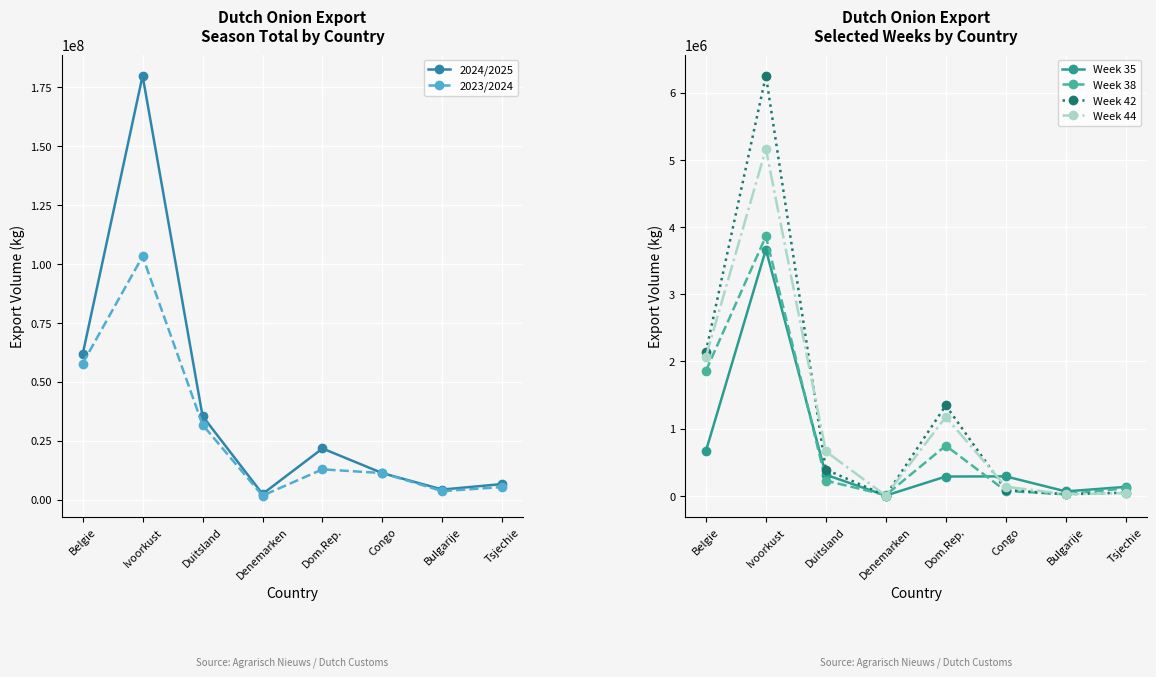

How many distinct data groups are displayed?

6